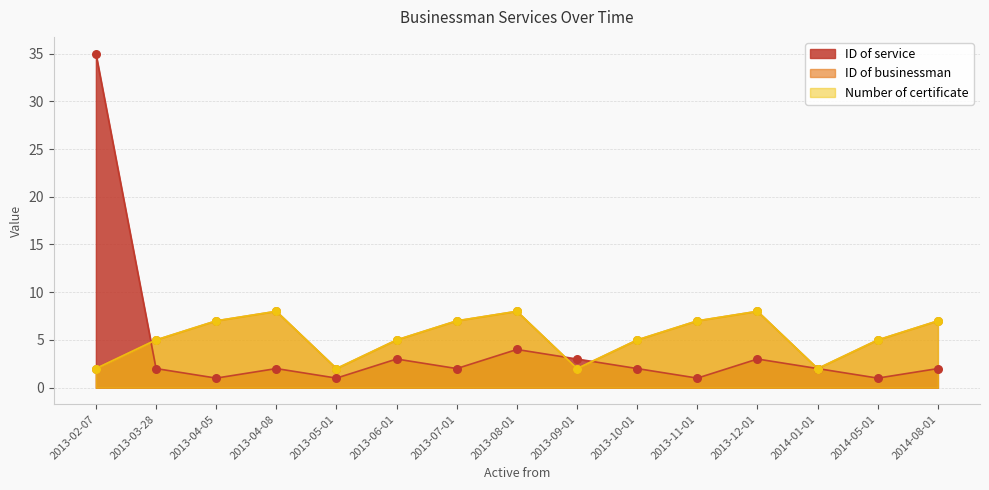

At how many categories does at least one series exceed 24?

1